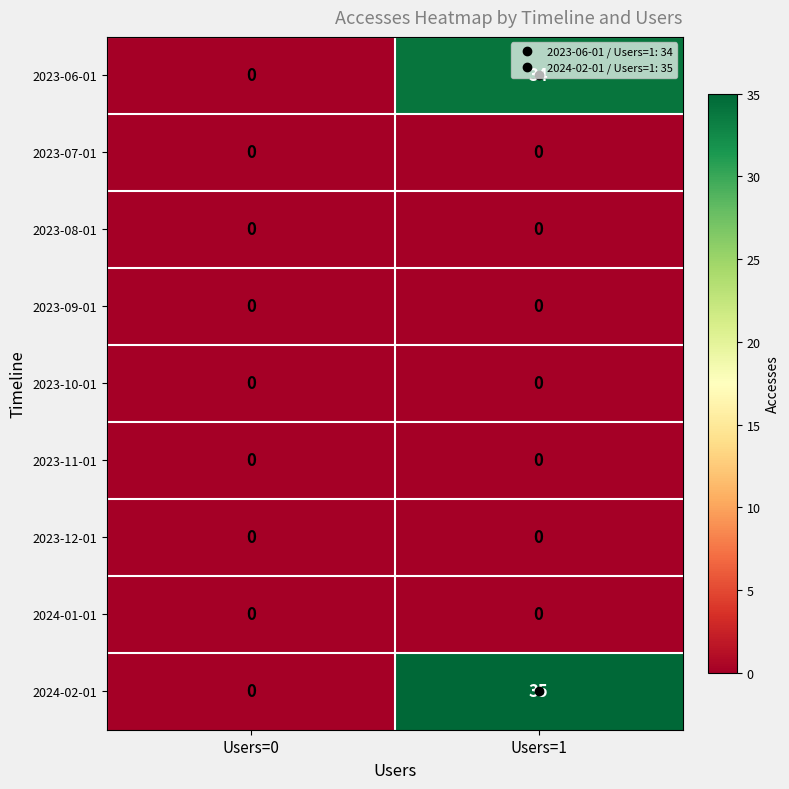

At which category does the chart reach its peak across all series?

Users=1